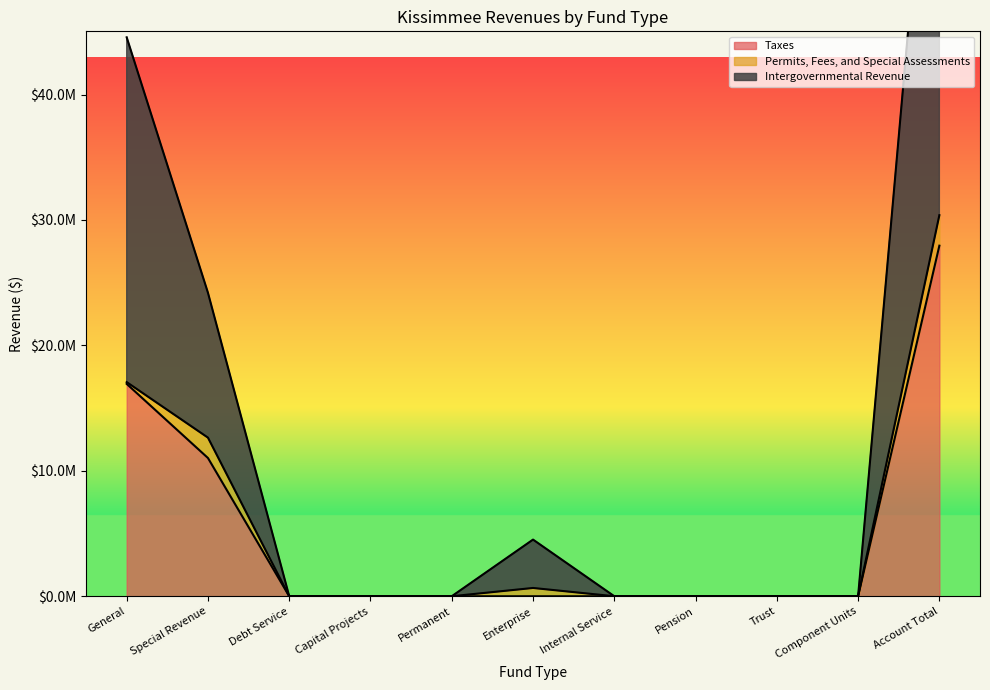

Which has a higher value, Permanent or Enterprise?

Permanent